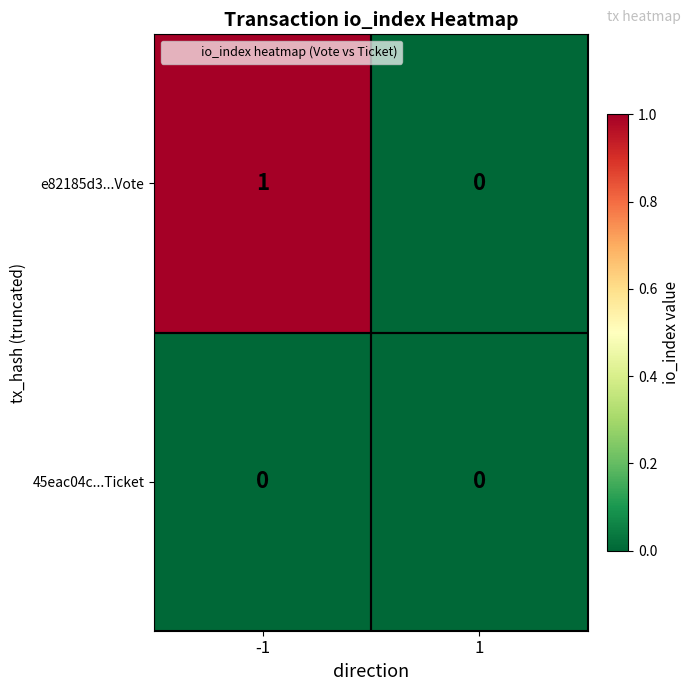

List the series in order of their overall mean, highest first.

e82185d3...Vote, 45eac04c...Ticket